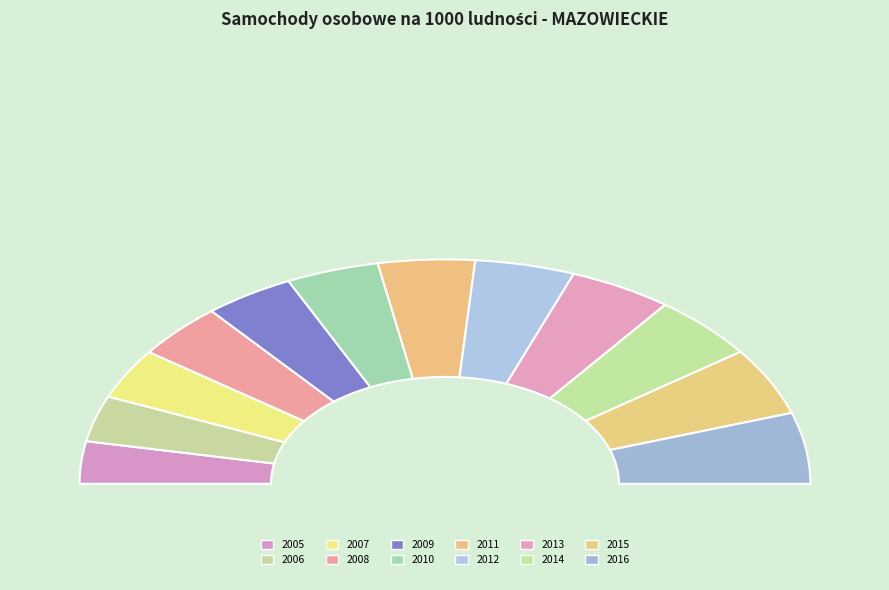

How many segments does this pie chart have?

12